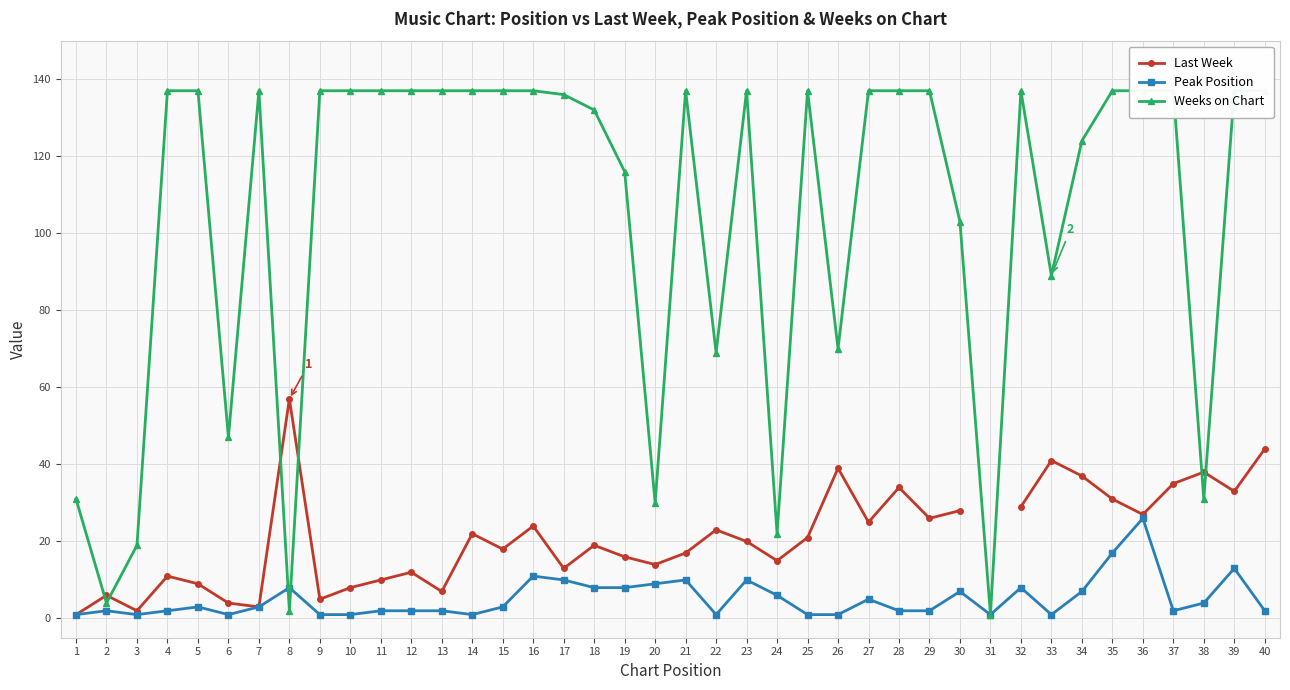

How many lines are shown in the chart?

3